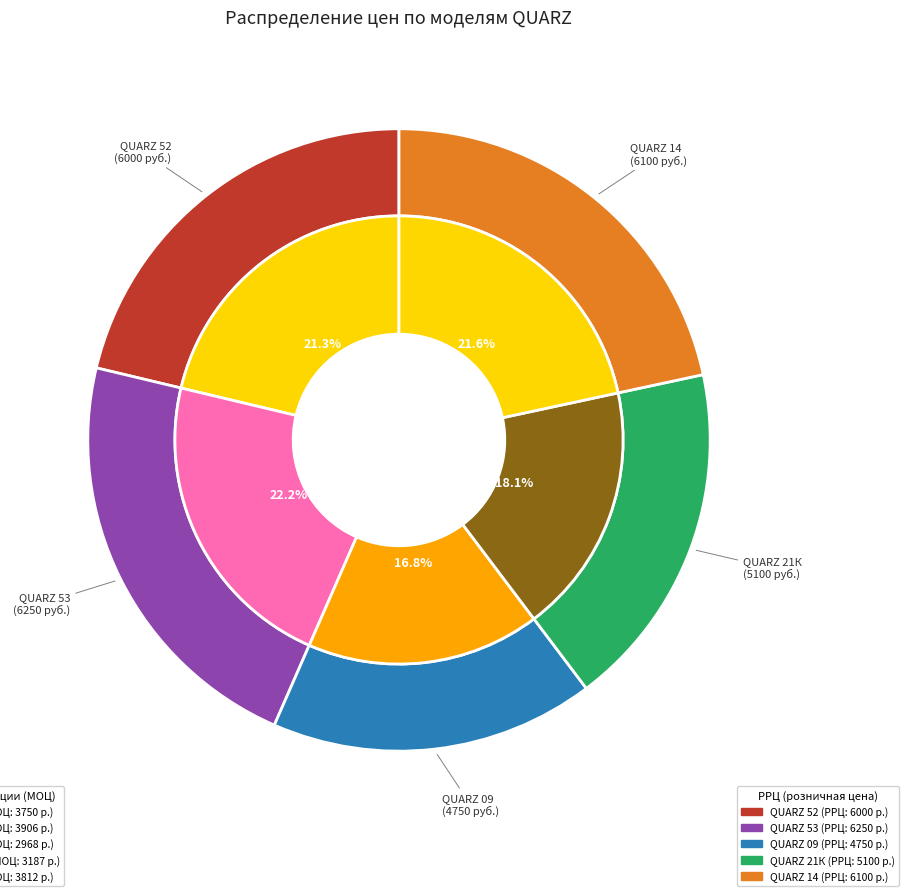

To the nearest percent, what is the average slice percentage?

20%